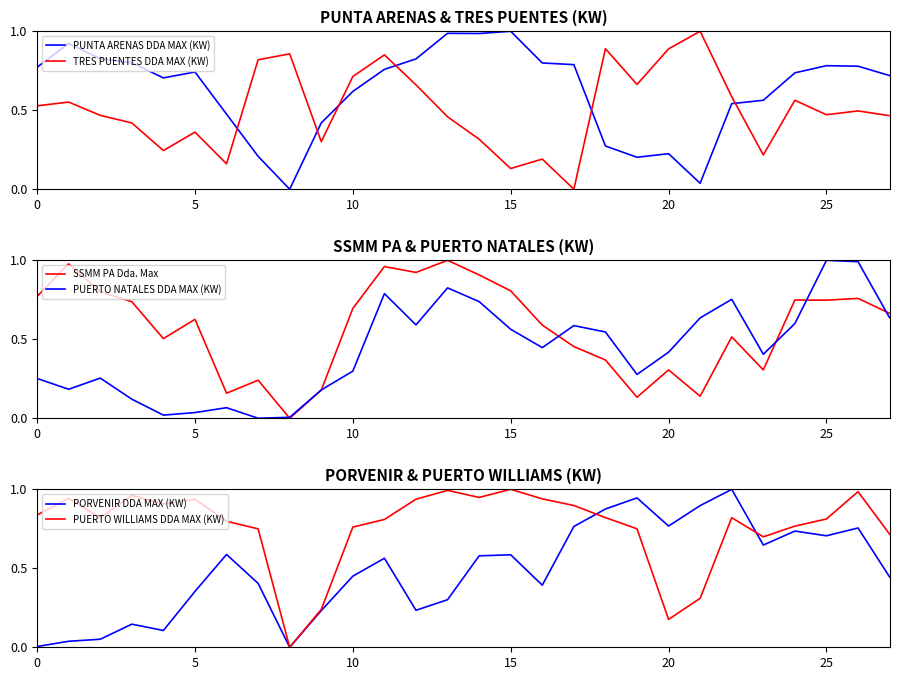

How many interior local peaks does the PORVENIR DDA MAX (KW) series have?

8